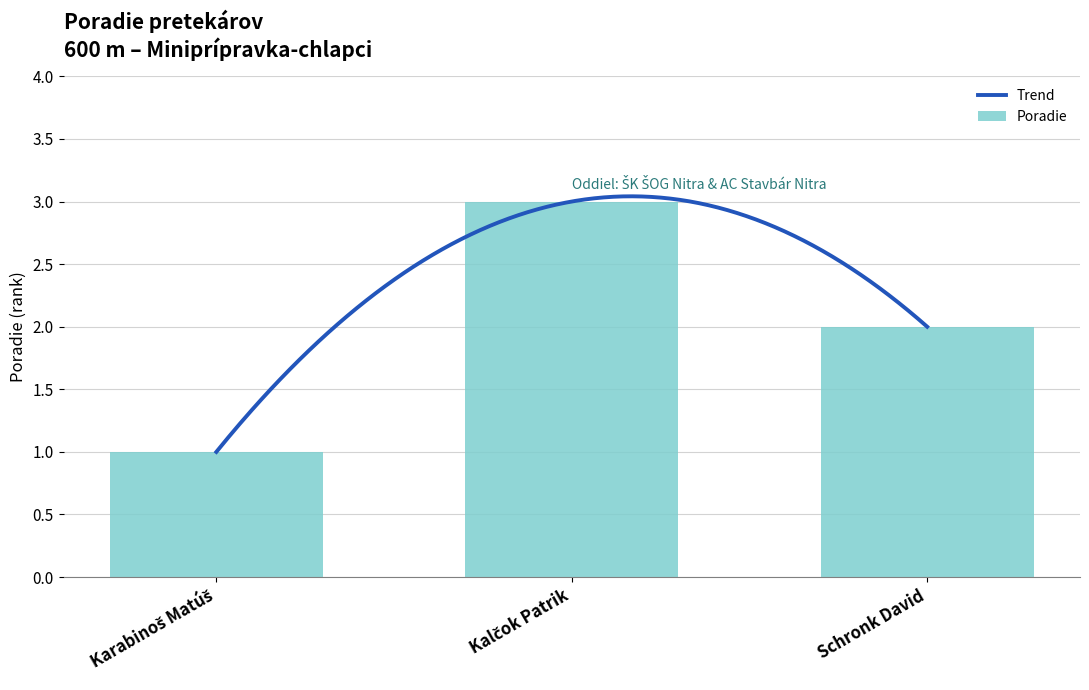

What position from the right is Karabinoš Matúš?

3